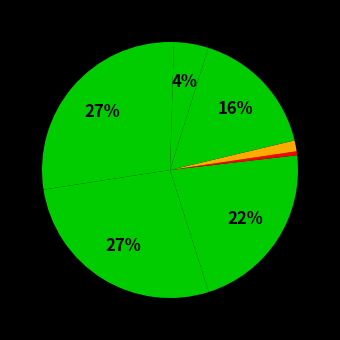

Is there a majority slice in this chart?

No